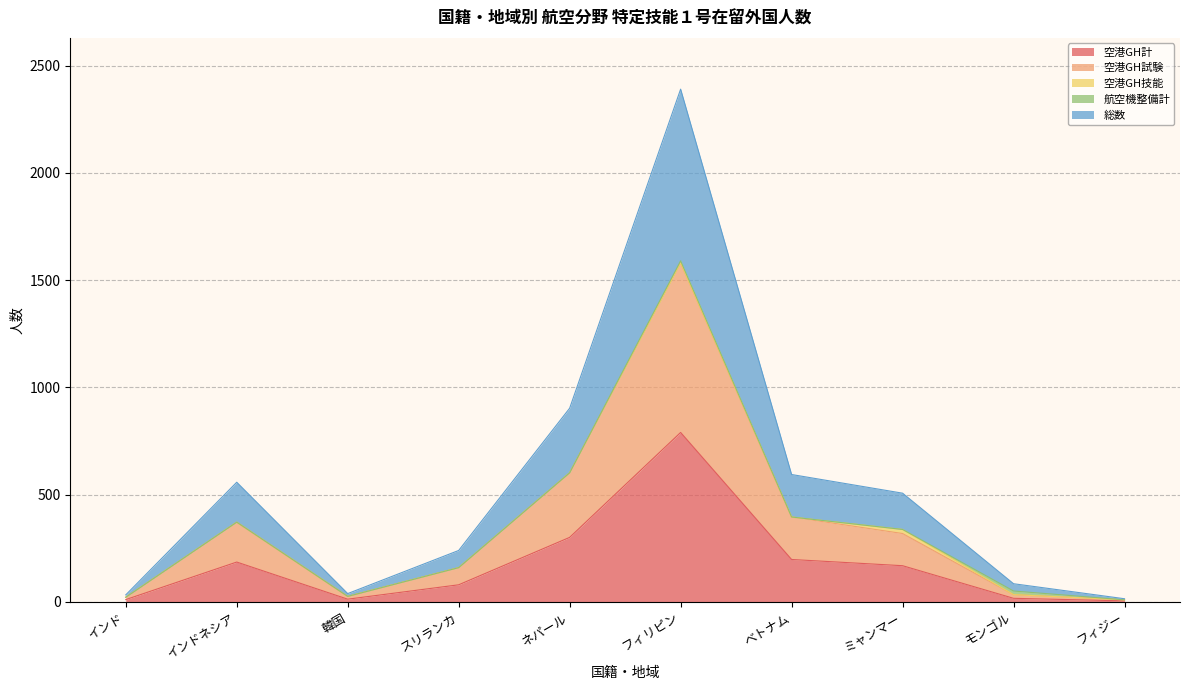

Reading left to right, extract all data points from this chart.

空港GH計: 11	186	13	80	301	790	198	169	17	5
空港GH試験: 22	372	26	160	602	1580	396	319	34	10
総数: 33	558	39	240	903	2390	594	507	85	15